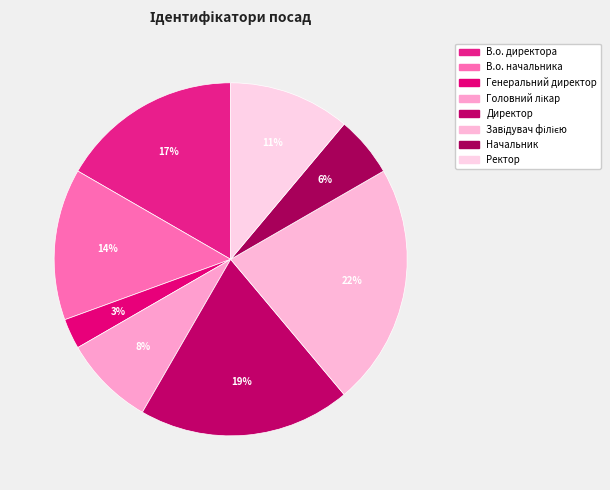

Count the number of slices in the pie.

8